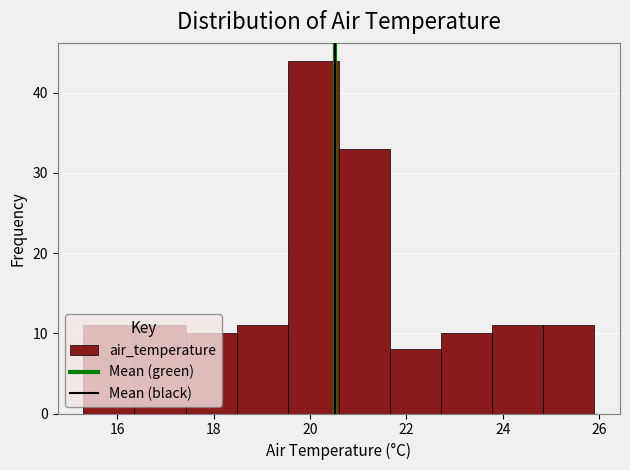

Reading left to right, list every bar in this chart as the range it spans on the x-axis followed by its height. Neither the bar edges nor the heights are printed on the chart, so give them approximately, as read against the axes.

15.30 to 16.36: 11
16.36 to 17.42: 11
17.42 to 18.48: 10
18.48 to 19.54: 11
19.54 to 20.60: 44
20.60 to 21.66: 33
21.66 to 22.72: 8
22.72 to 23.78: 10
23.78 to 24.84: 11
24.84 to 25.90: 11